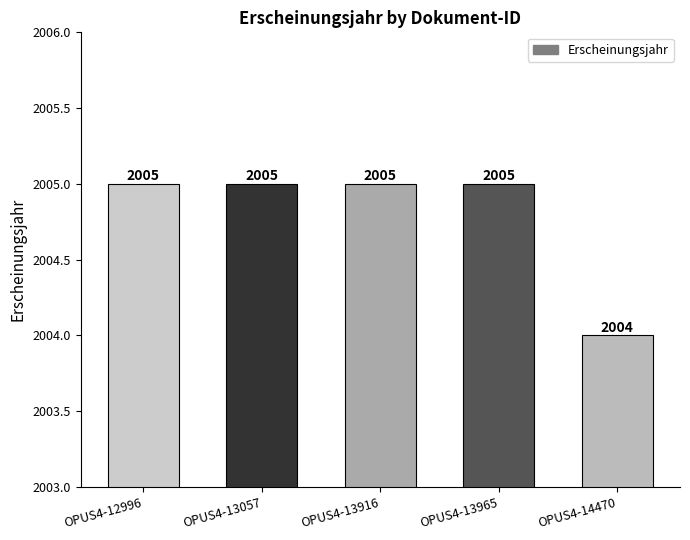

Is it true that the value at OPUS4-14470 is 943?

False